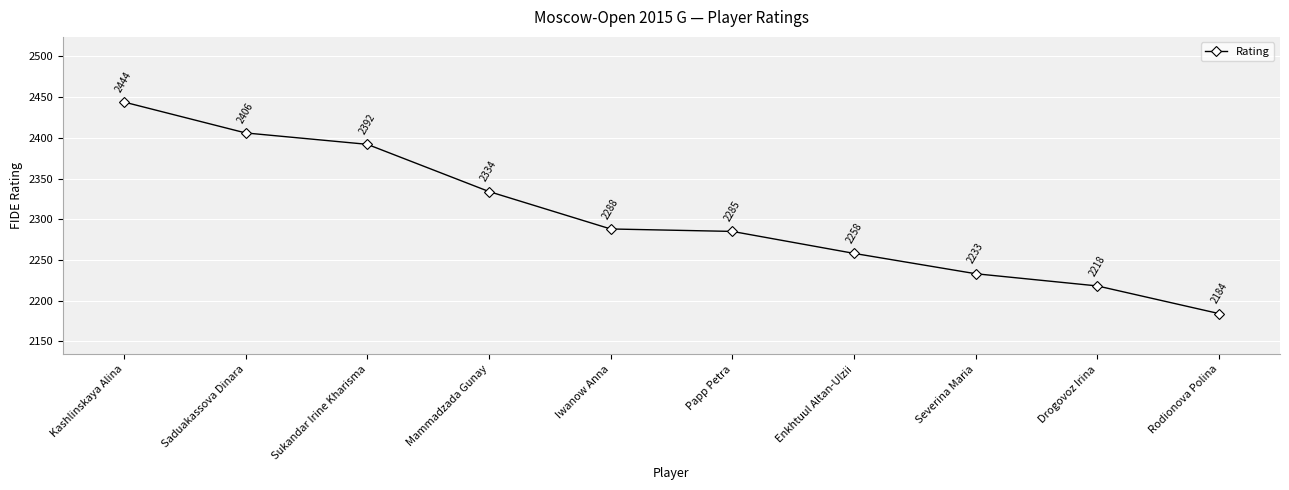

Reading left to right, list all the values displayed in this chart.

2444	2406	2392	2334	2288	2285	2258	2233	2218	2184